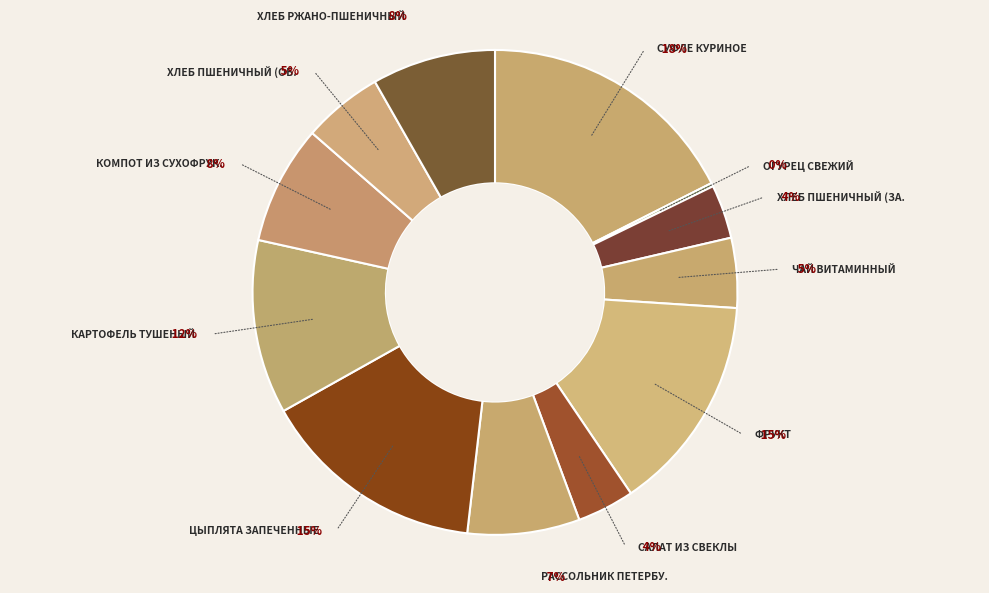

Between Цыплята запеченные and Суфле куриное, which is larger?

Суфле куриное